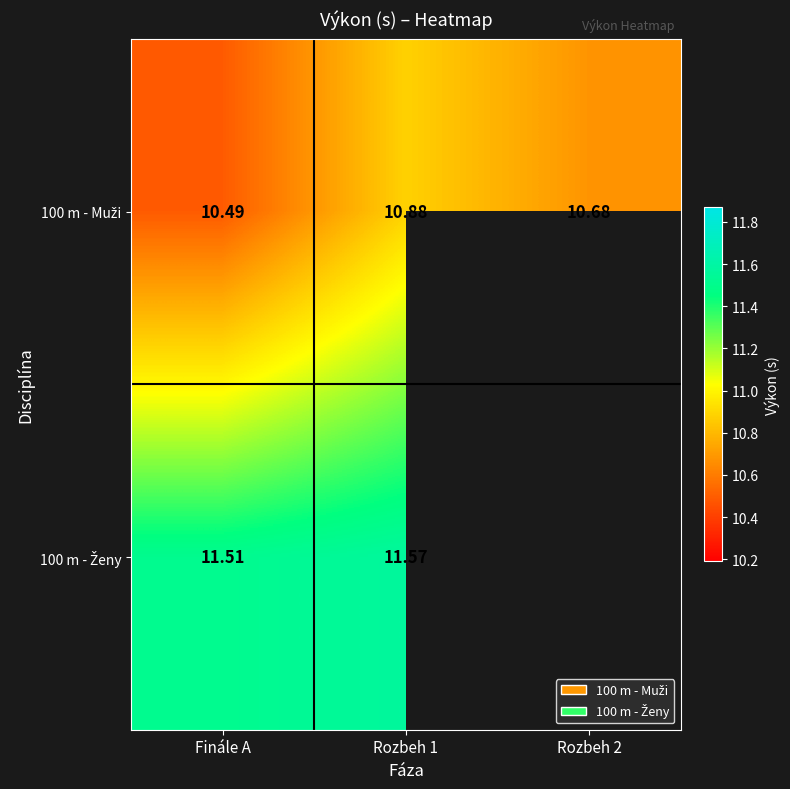

Which series has the largest range (max minus min)?

100 m - Muži